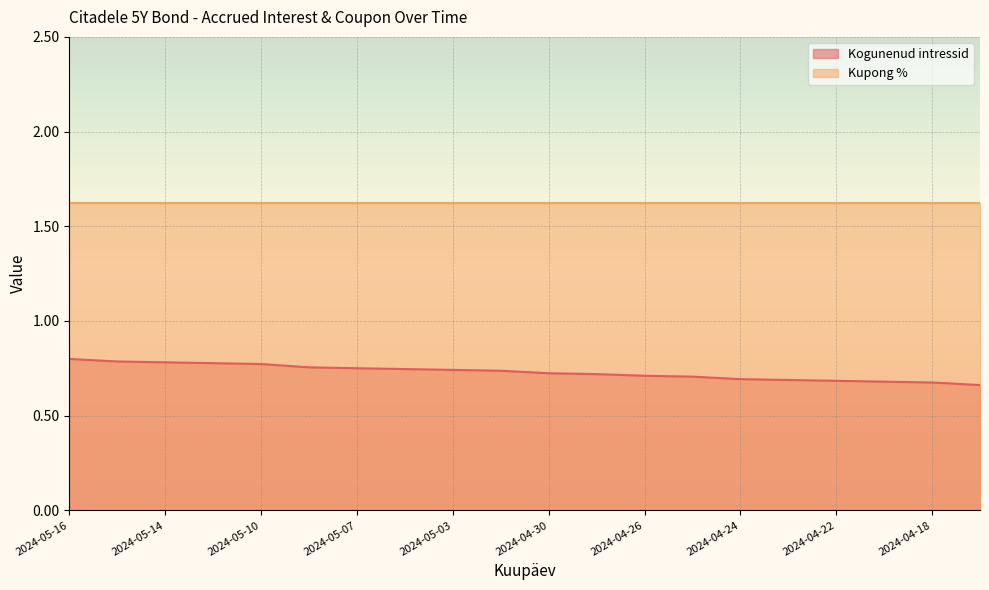

List the labels in order of value, smallest first.

2024-04-17, 2024-04-18, 2024-04-19, 2024-04-22, 2024-04-23, 2024-04-24, 2024-04-25, 2024-04-26, 2024-04-29, 2024-04-30, 2024-05-02, 2024-05-03, 2024-05-06, 2024-05-07, 2024-05-08, 2024-05-10, 2024-05-13, 2024-05-14, 2024-05-15, 2024-05-16